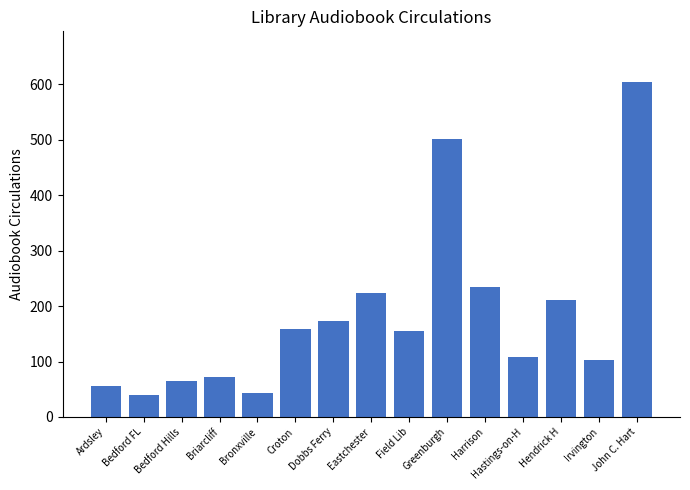

What is the sum of all values?

2751